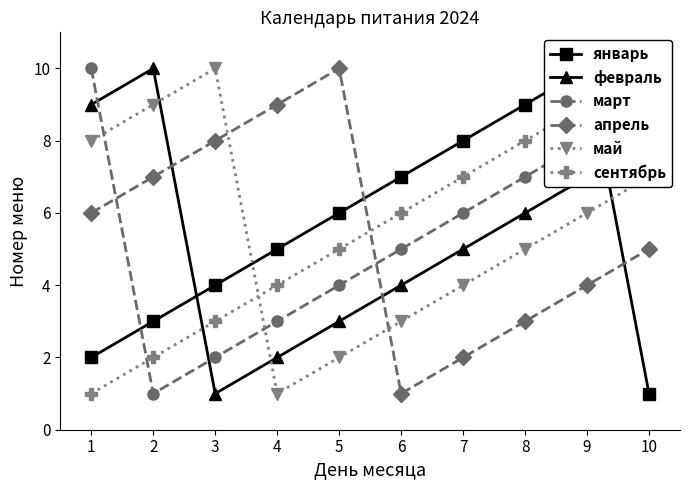

Rank the series at 5 from lowest to highest value.

май, февраль, март, сентябрь, январь, апрель